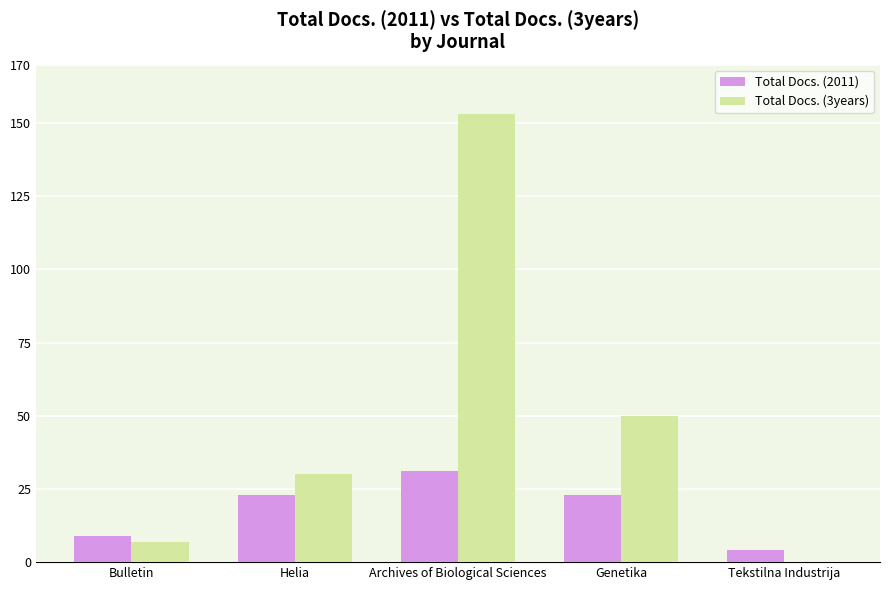

What is the sum of all Total Docs. (2011) values?

90